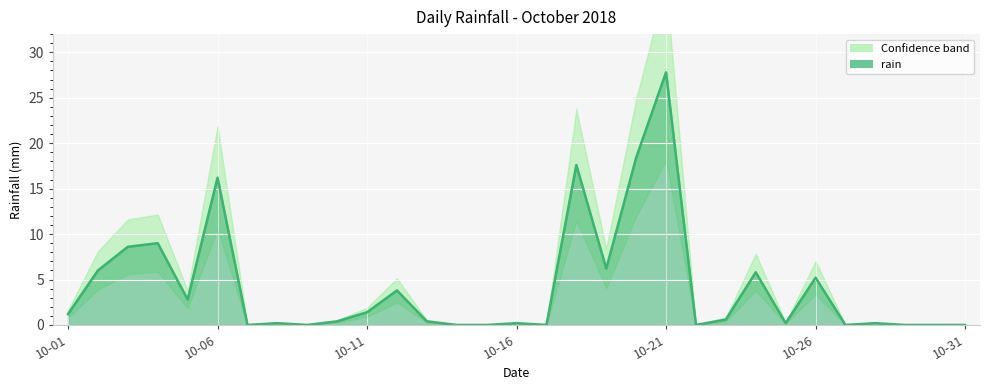

What is the average value?

4.3